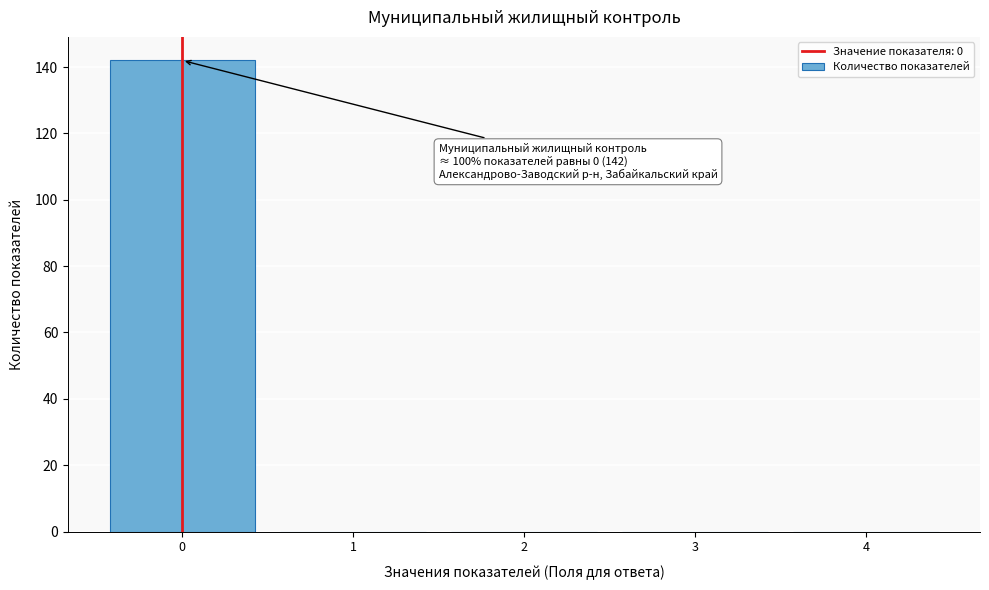

Over which range of the x-axis is the bar tallest?

-0.5 to 0.5